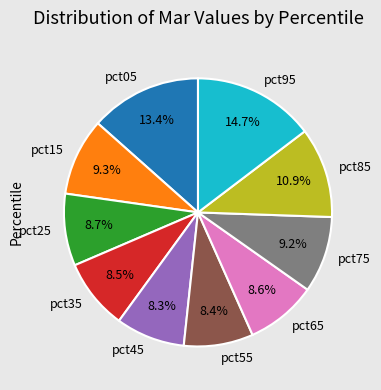

What percentage is the pct95 slice, to the nearest percent?

15%